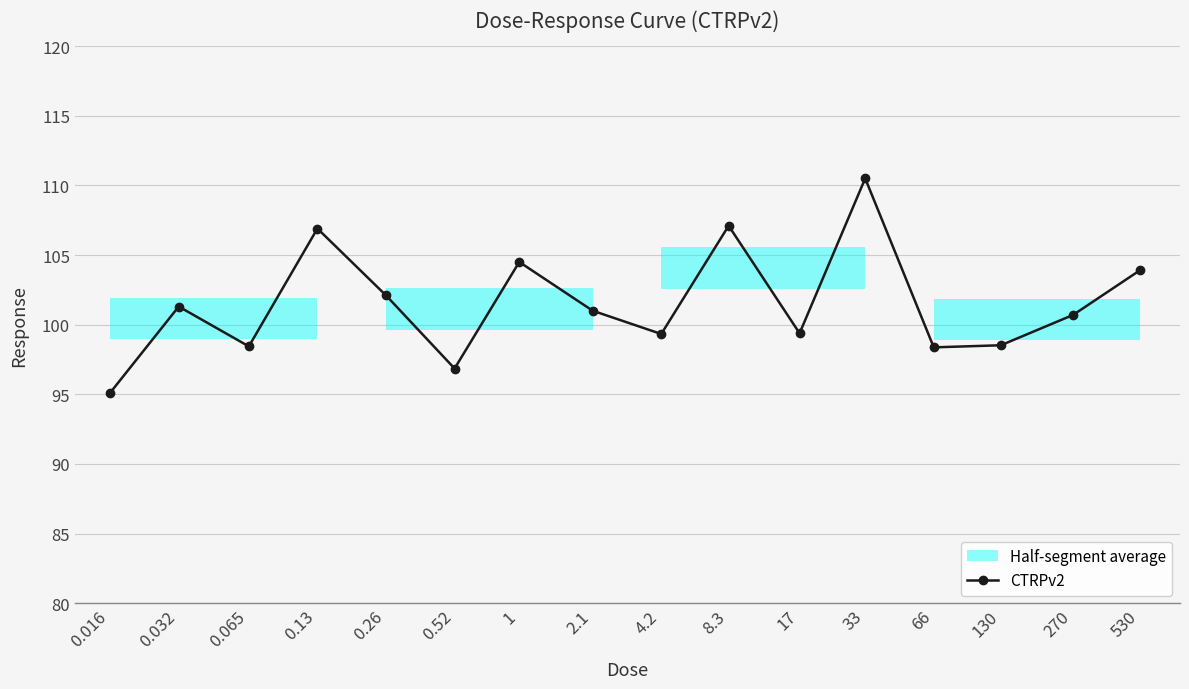

Reading left to right, extract all data points from this chart.

0.016=95.1	0.032=101.3	0.065=98.4	0.13=106.9	0.26=102.1	0.52=96.8	1=104.5	2.1=101.0	4.2=99.3	8.3=107.1	17=99.4	33=110.5	66=98.4	130=98.5	270=100.7	530=103.9